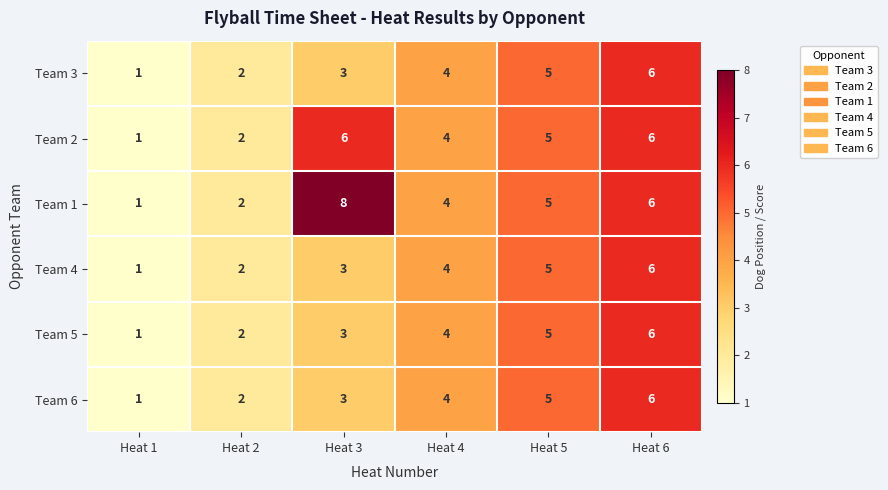

What is the average value of the Team 6 series?

4